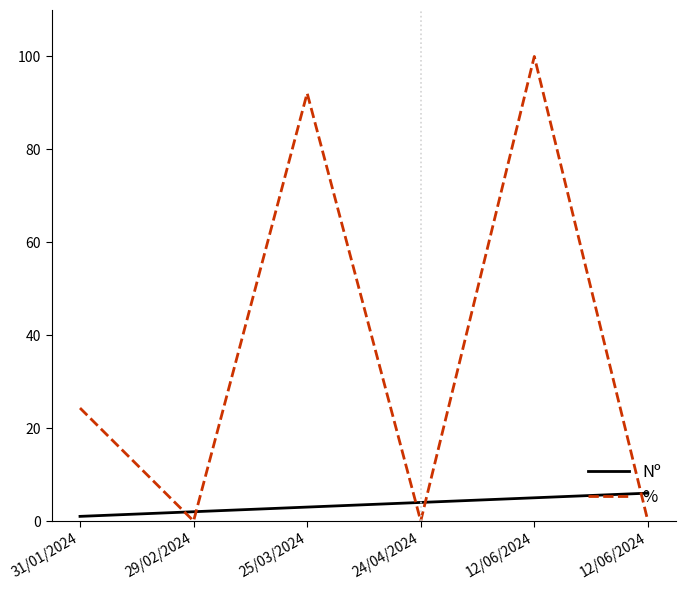

What are all the series names shown in the legend?

Nº, %